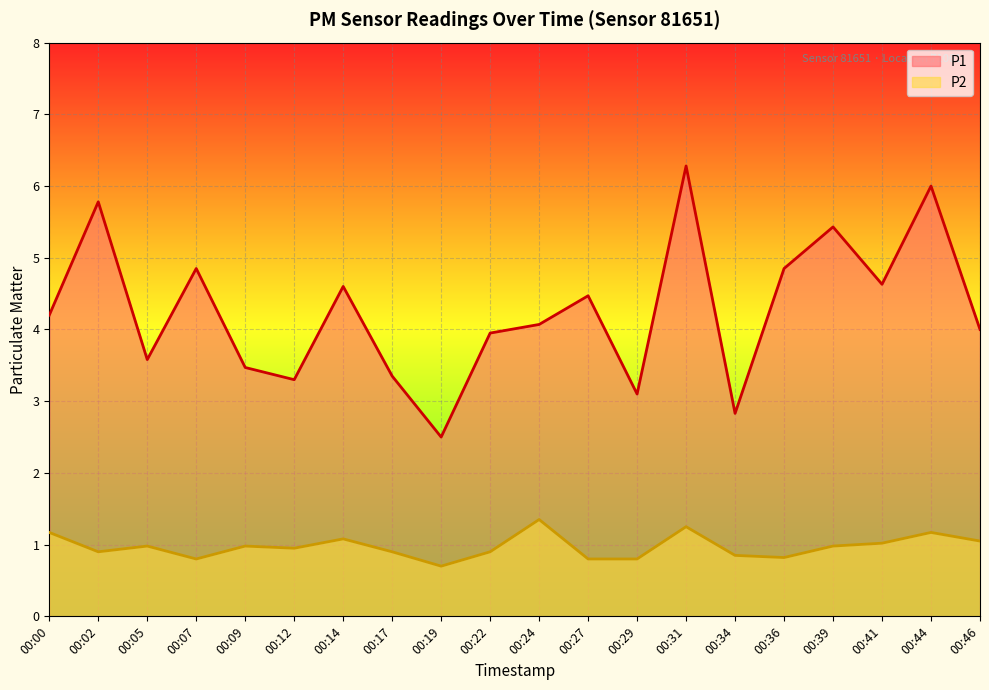

At which category does the chart reach its minimum across all series?

00:19